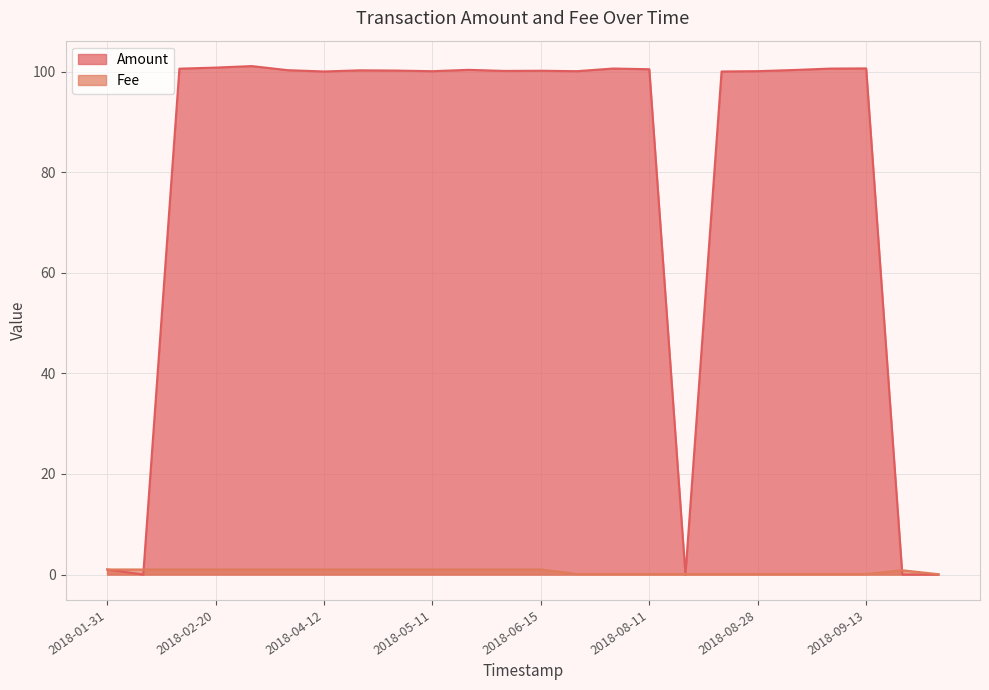

After their last crossing, which series has the higher values: Amount or Fee?

Fee